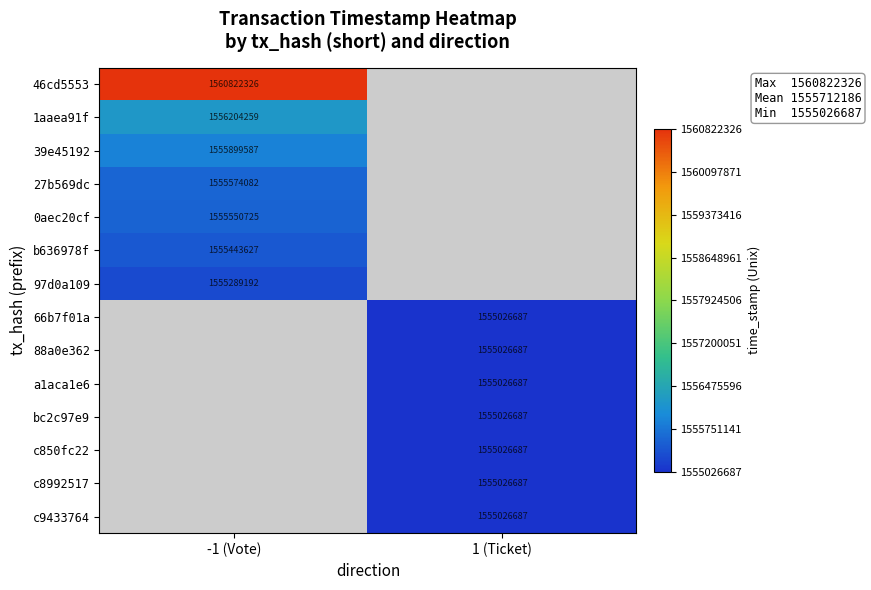

At which category does the chart reach its peak across all series?

-1 (Vote)